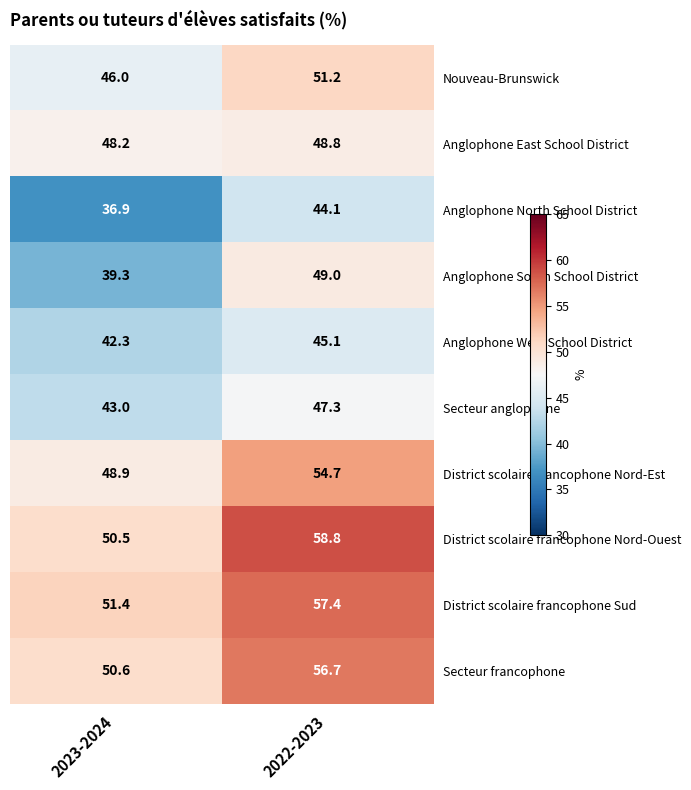

What is the difference between the Secteur francophone values at 2022-2023 and 2023-2024?

6.1